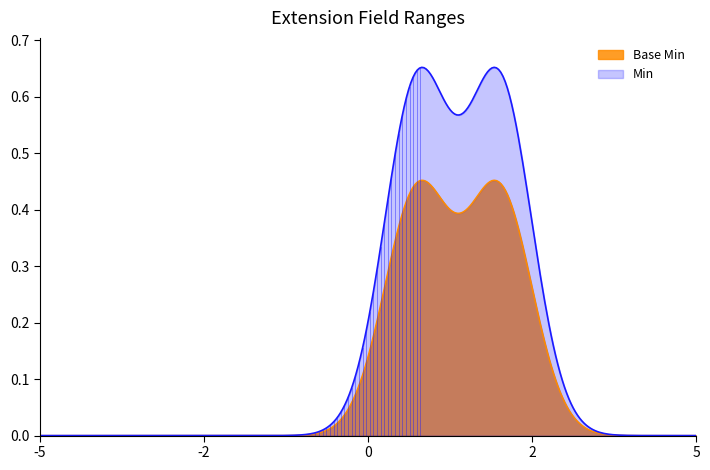

Rank the series by their average value, from highest to lowest.

Min, Base Min